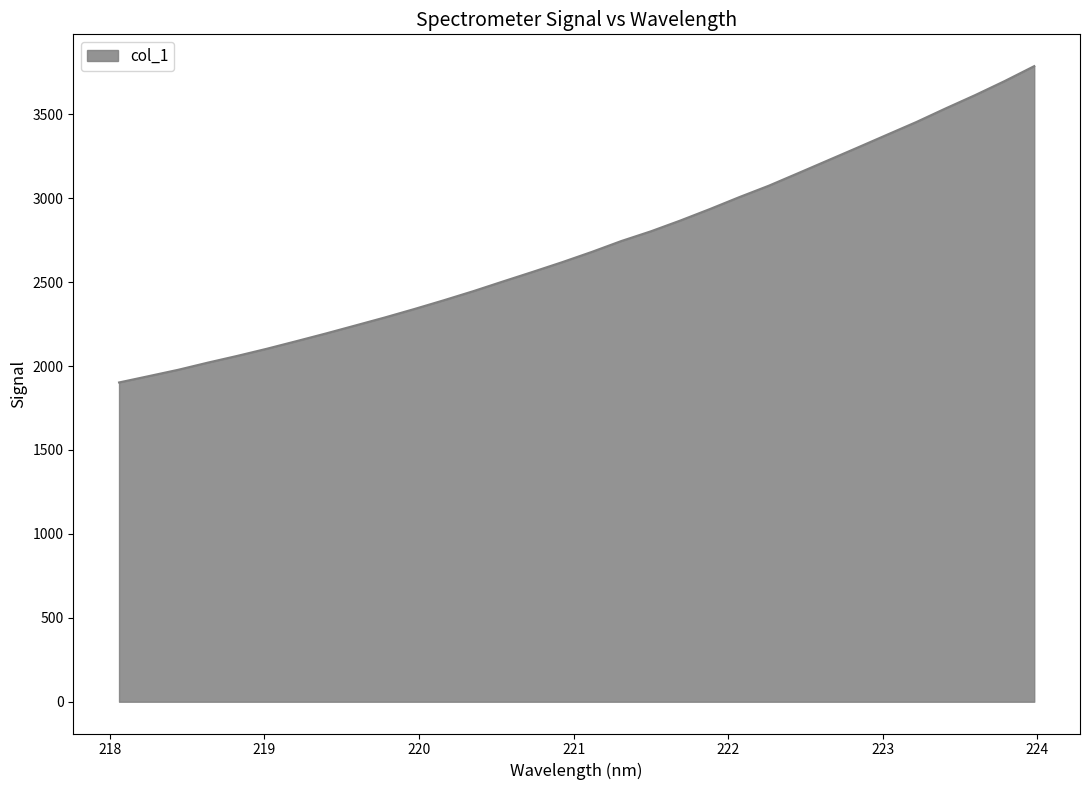

What is the smallest value displayed?

1902.0